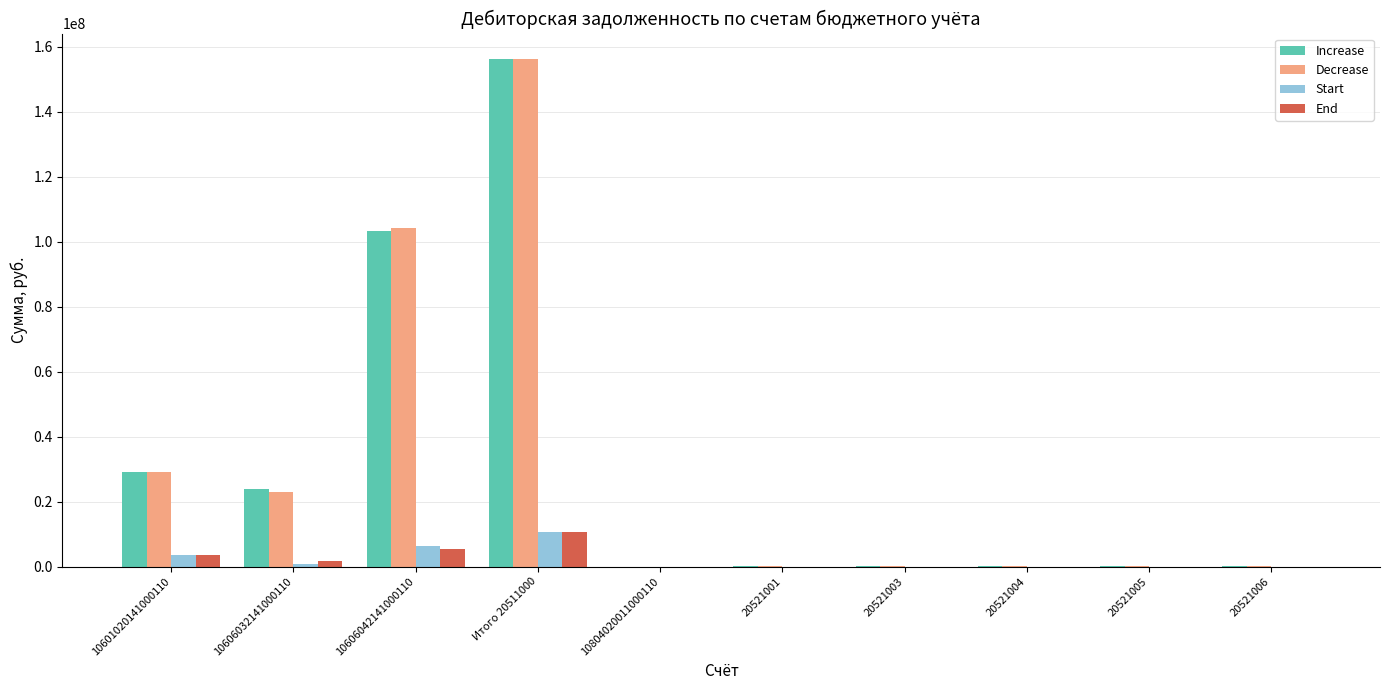

What is the difference between the Increase values at 20521006 and Итого 20511000?

156133929.9